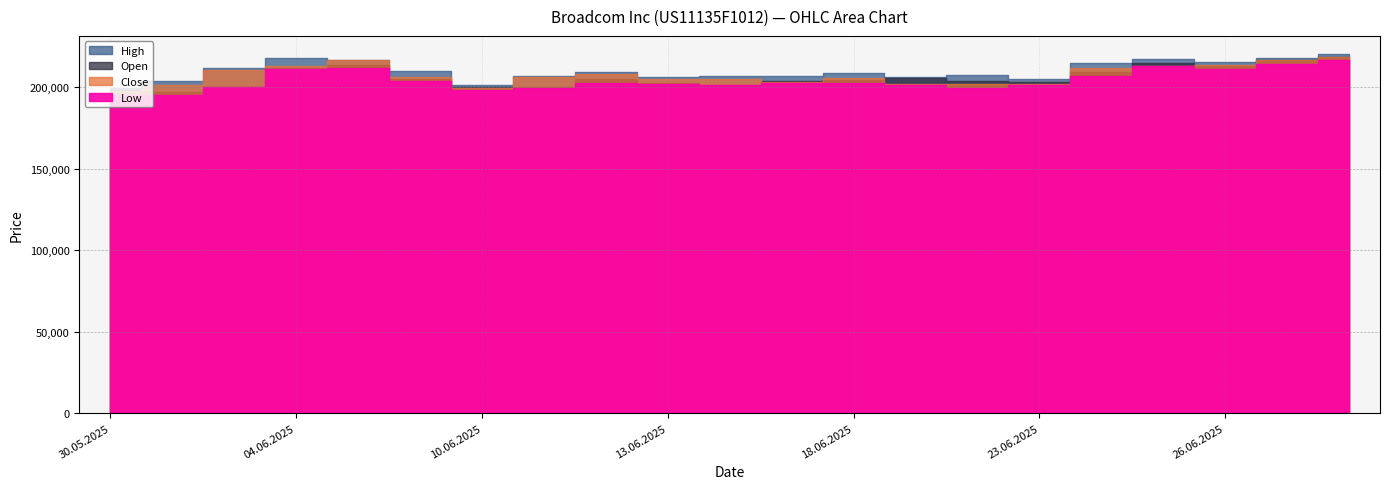

Between 27.06.2025 and 04.06.2025, which is larger?

27.06.2025